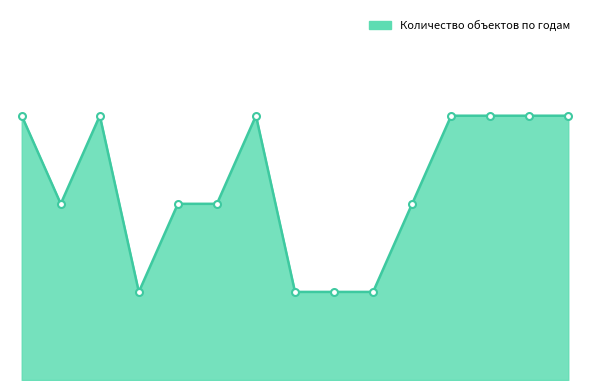

What is the value of the 4th point from the left?

3